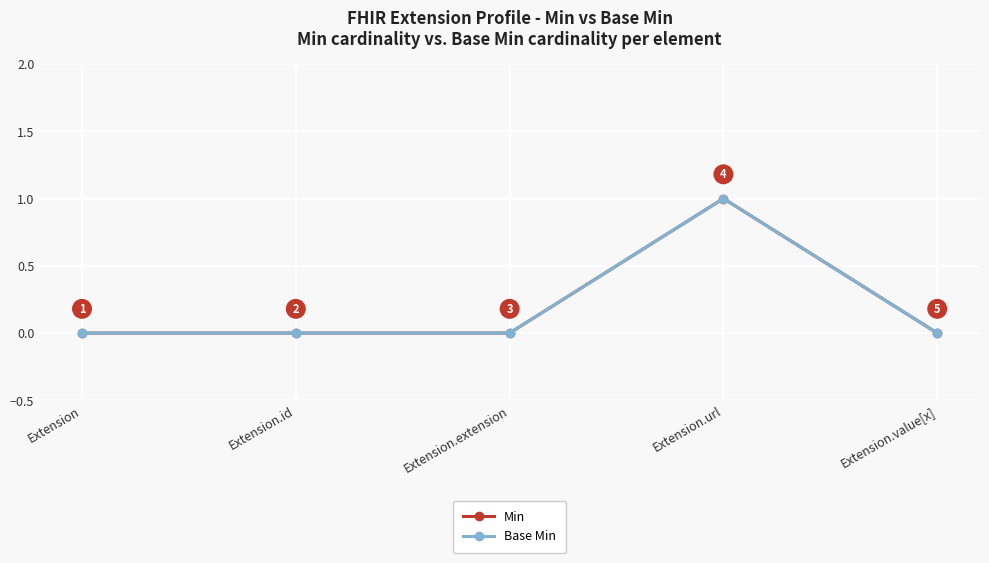

At which label is Base Min closest to 0?

Extension